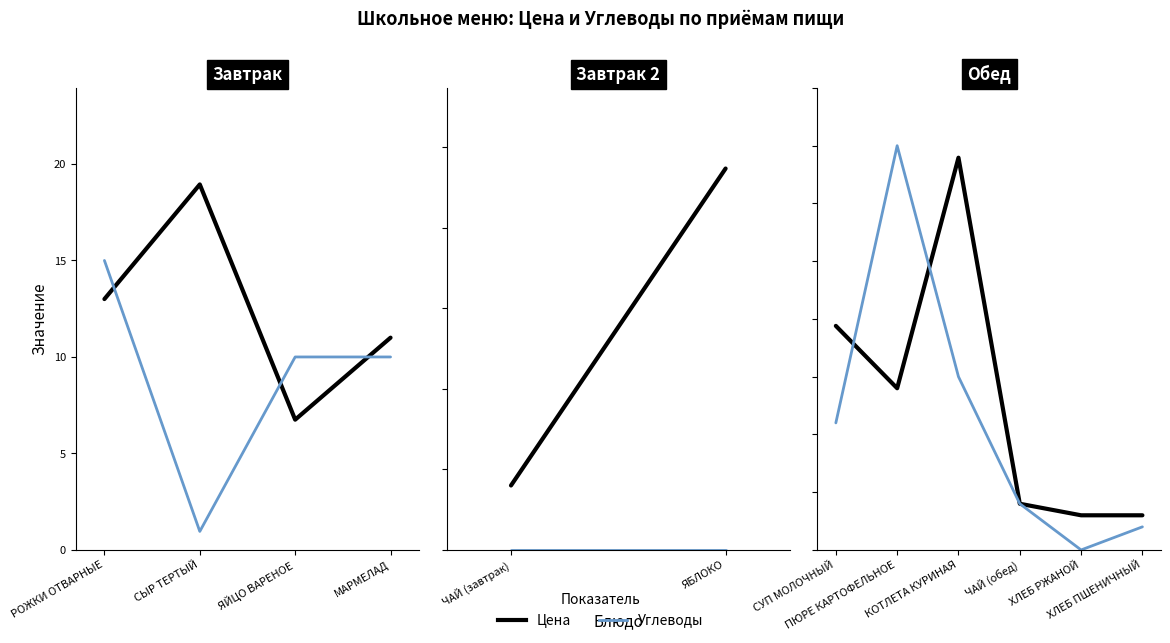

What is the highest value of the Углеводы series?

35.0